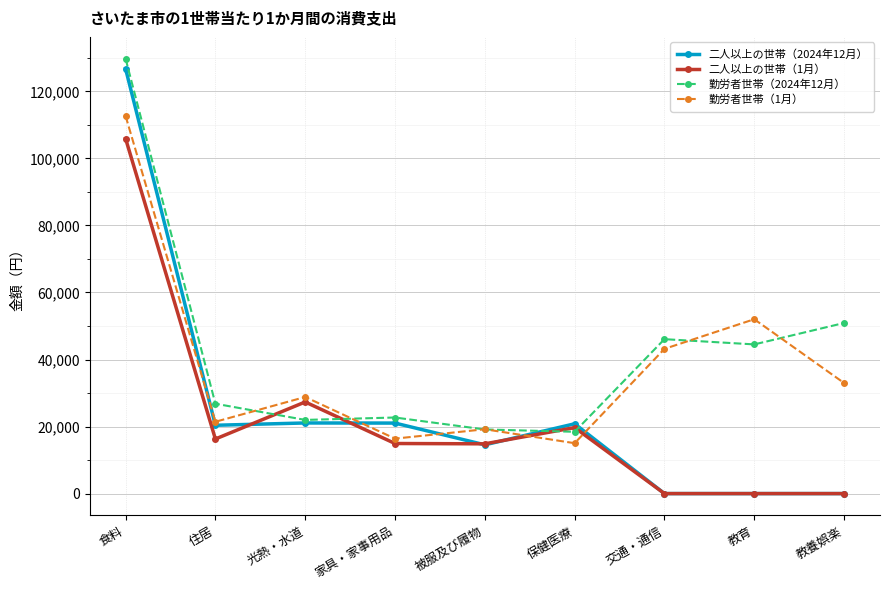

At which label does 勤労者世帯（1月） first exceed 28823?

食料